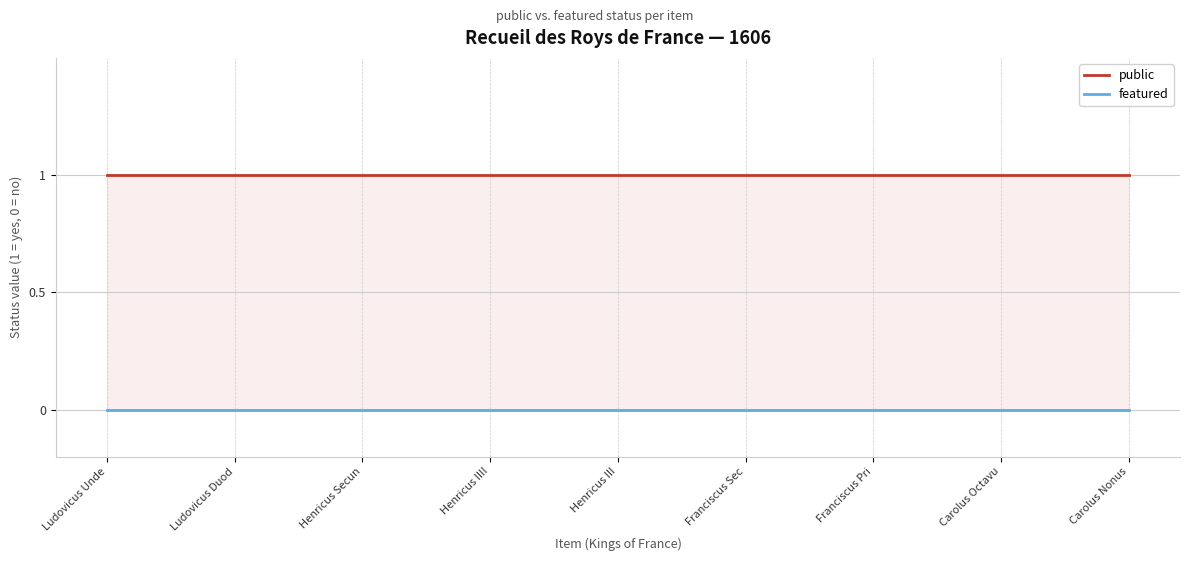

What is the greatest value displayed?

1